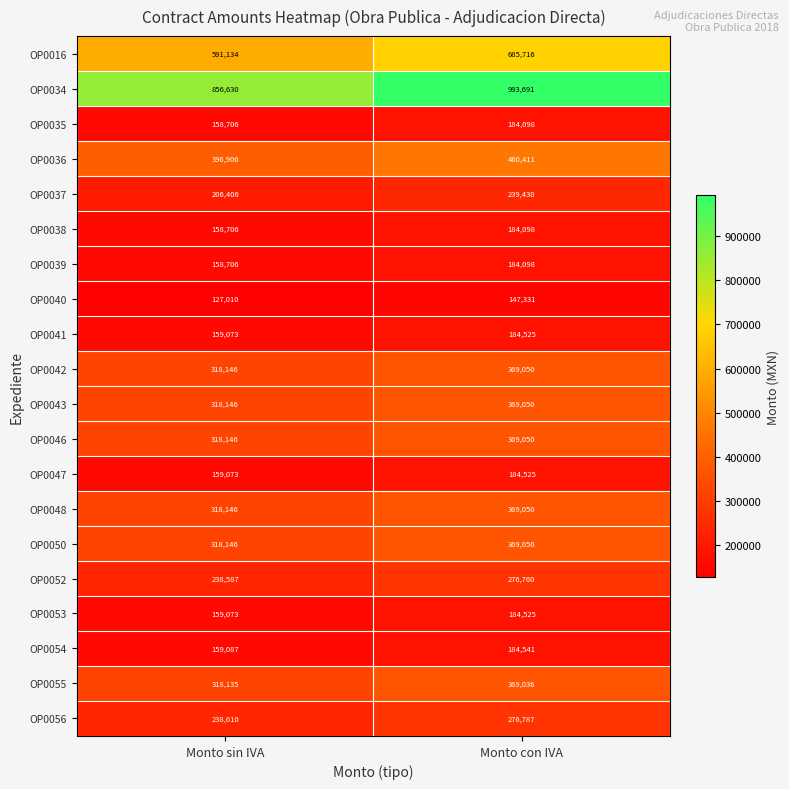

At which category is the sum across all series the highest?

Monto con IVA